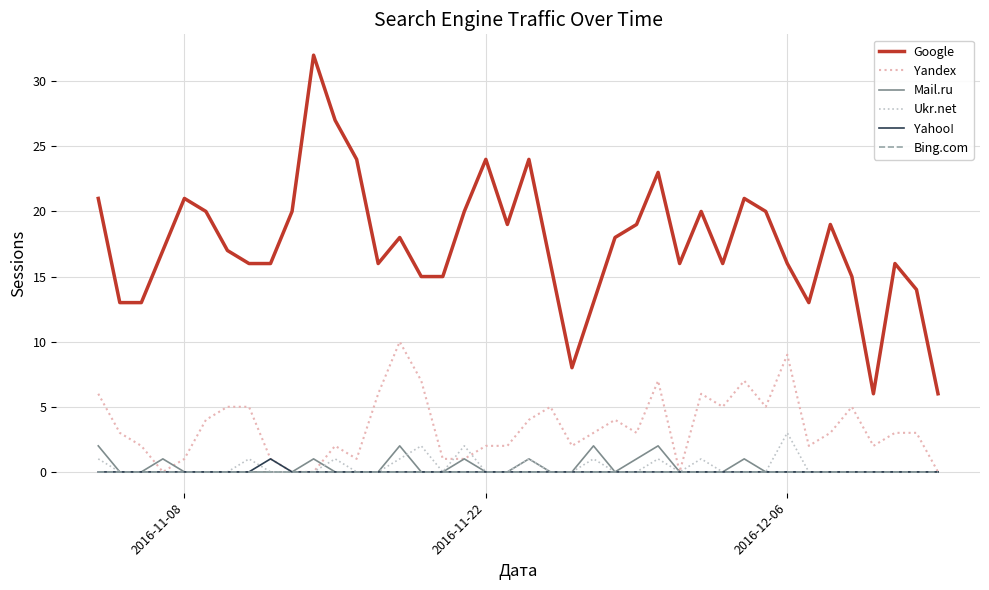

What is the maximum value for Yandex?

10